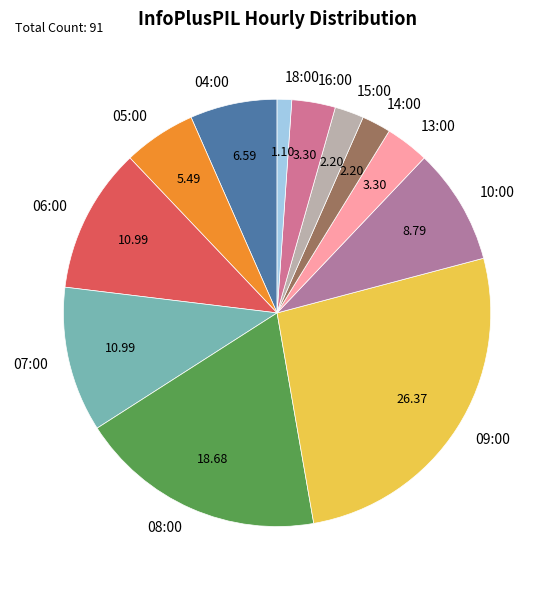

What is the ratio of the value at 07:00 to the value at 06:00?

1.0